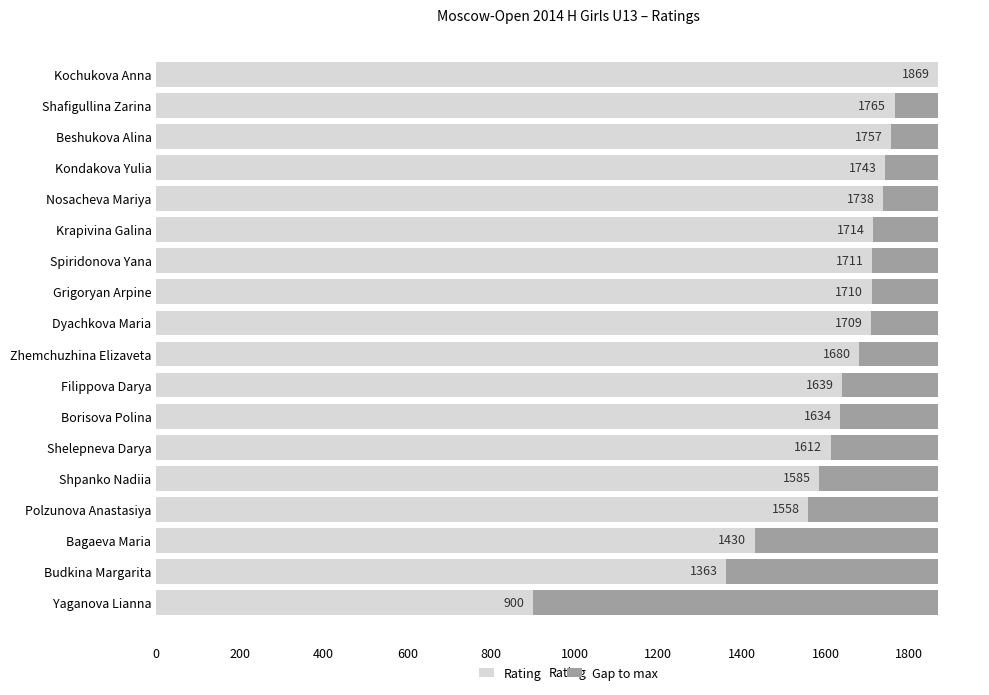

Is it true that Rating equals 900 at Yaganova Lianna?

True